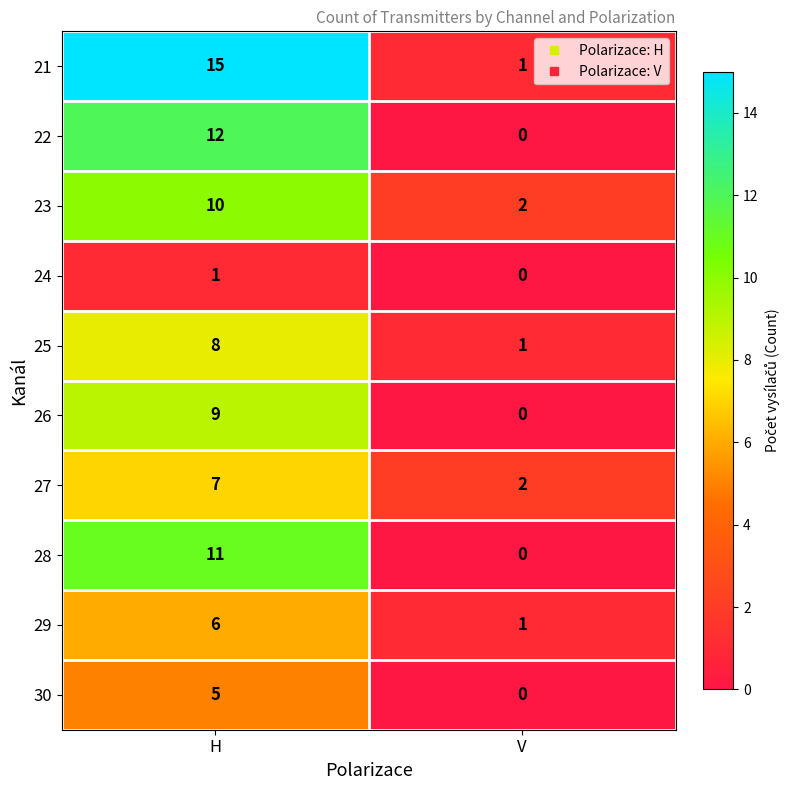

What is the approximate value of 27 at H?

7